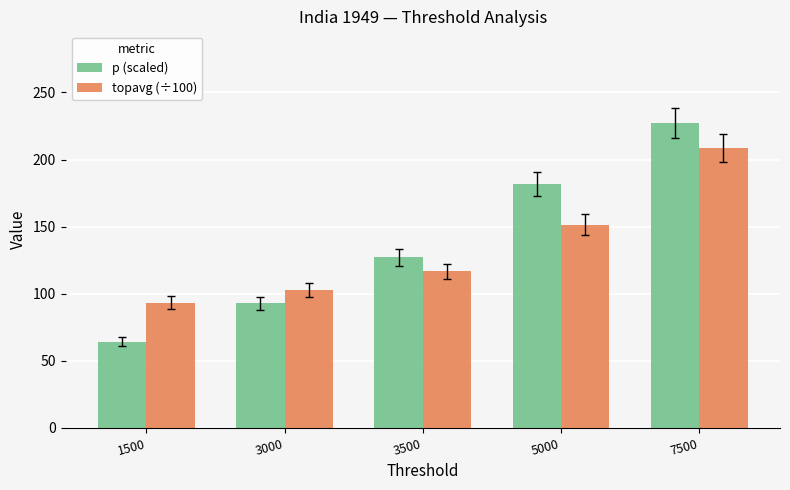

Between 3000 and 3500, which series saw the biggest shift?

p (scaled)